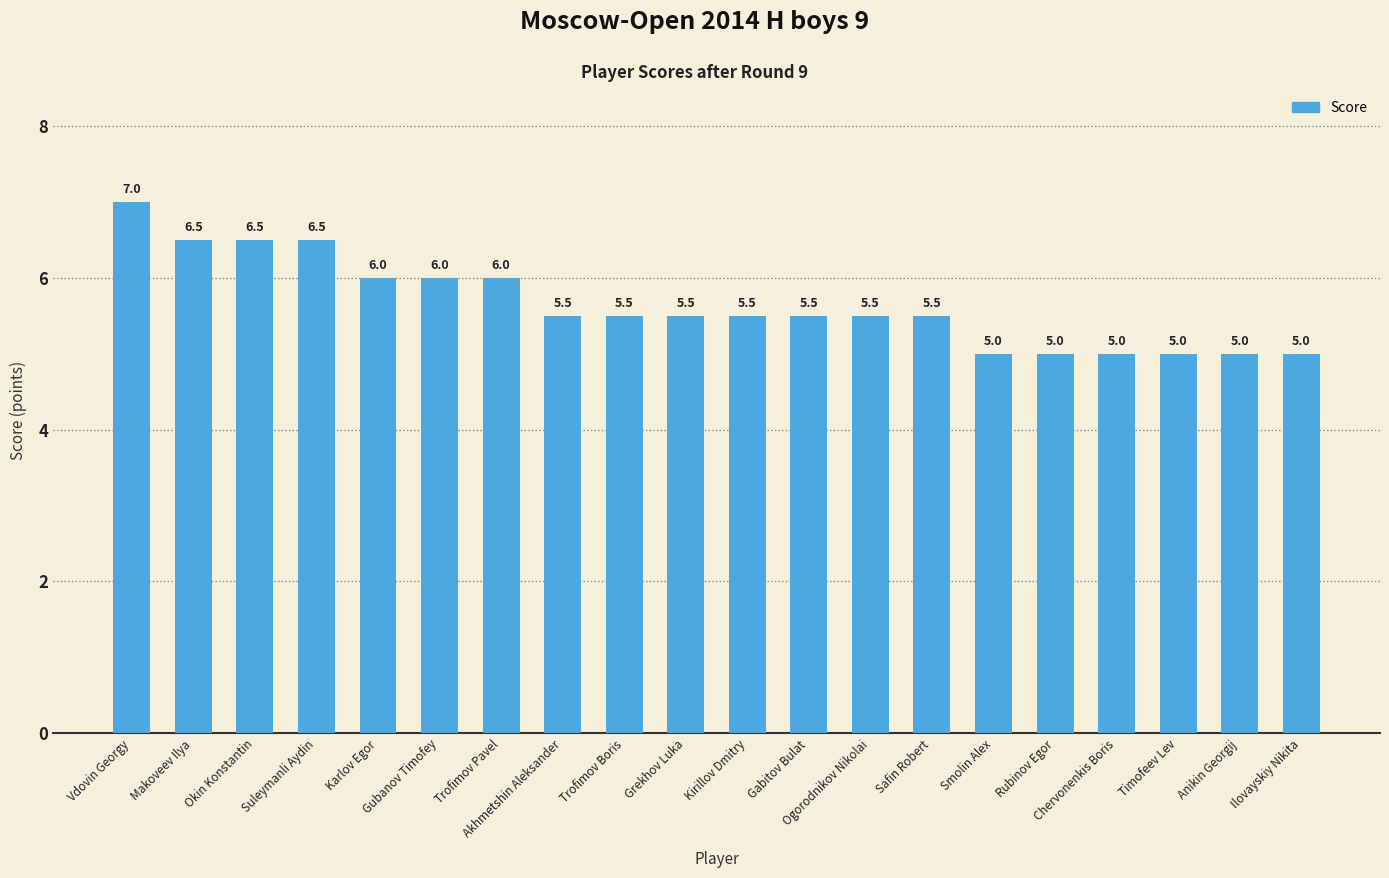

What is the average value?

5.7